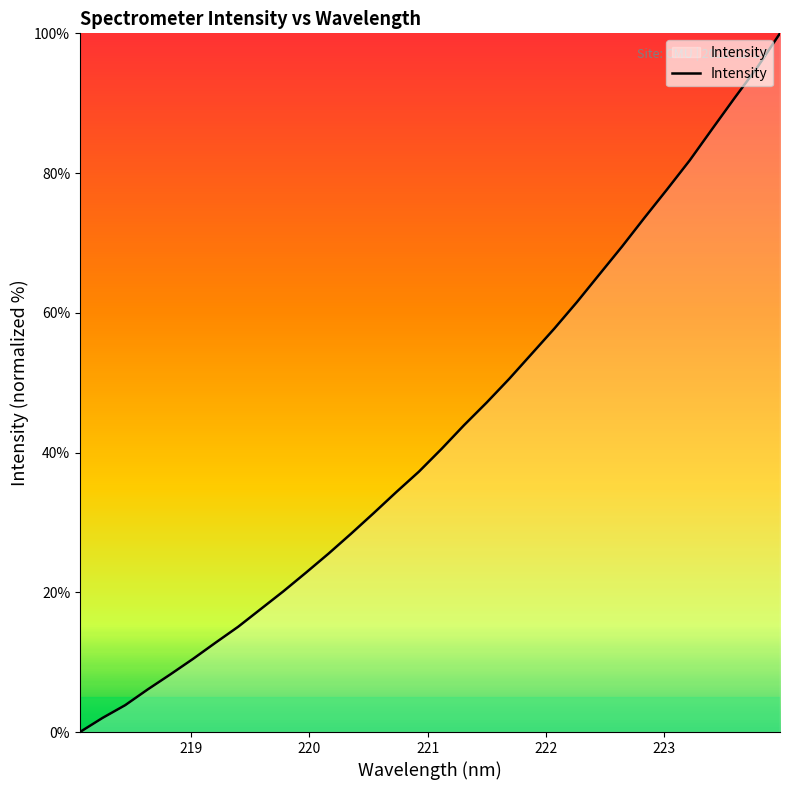

What is the average value?

42.9